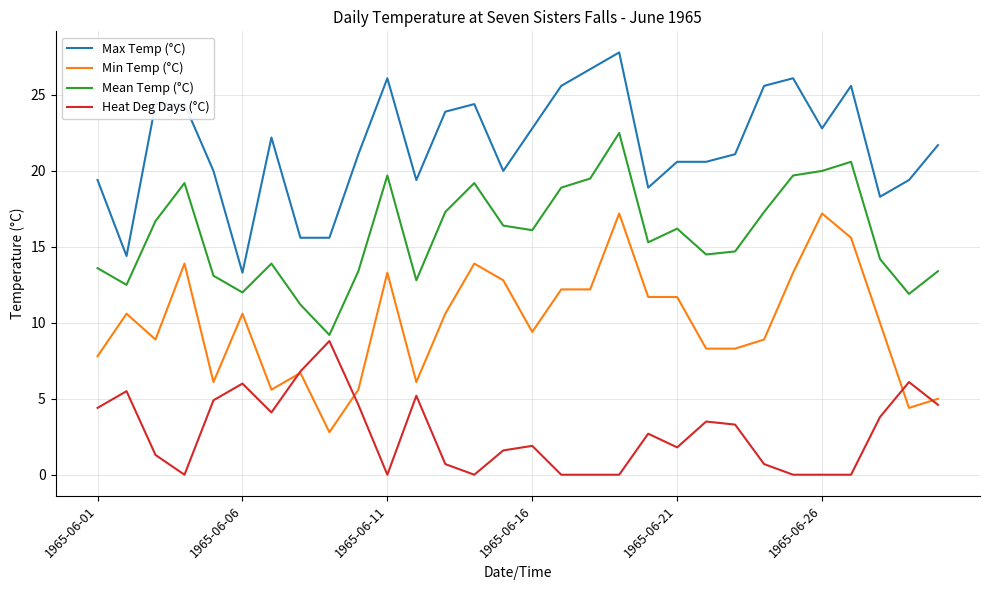

Which series has the largest total across all categories?

Max Temp (°C)